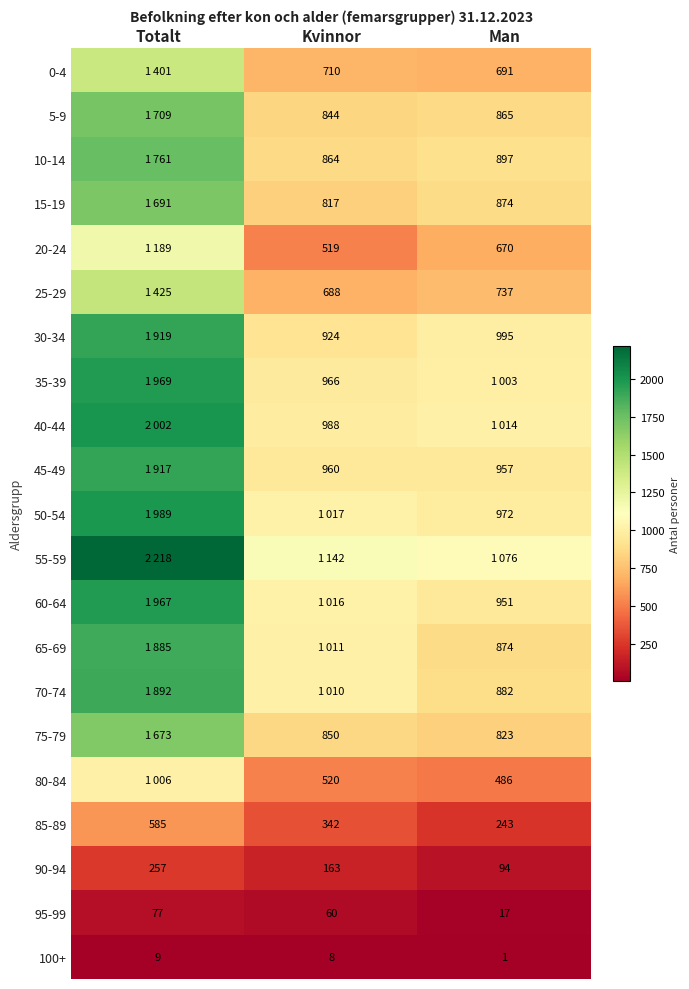

The 65-69 series shows 1410 at Man. True or false?

False